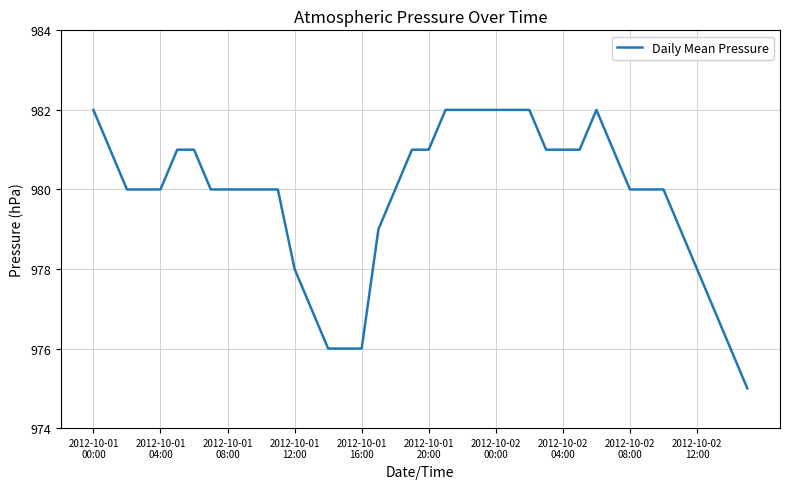

What is the smallest value displayed?

975